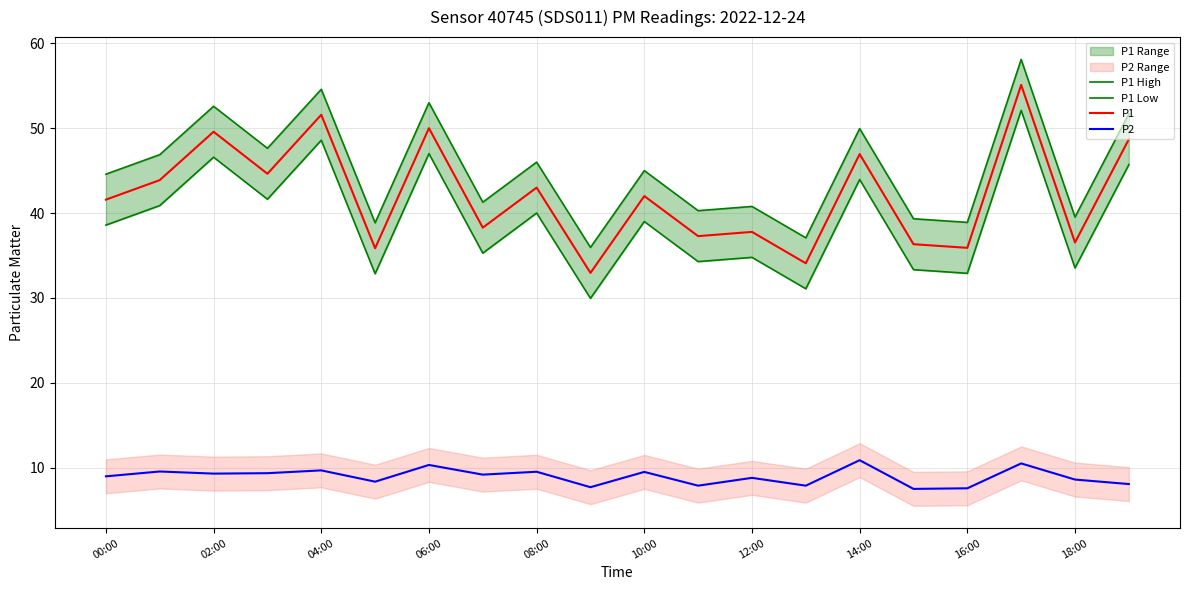

The value of P1 at 12:00 is 16.3. True or false?

False